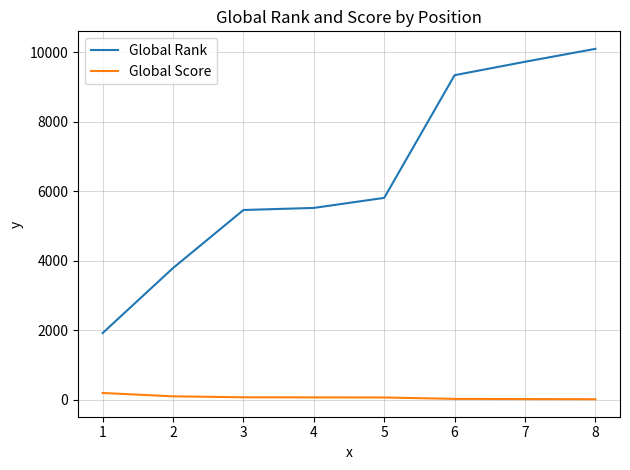

Which series has the widest spread of values?

Global Rank